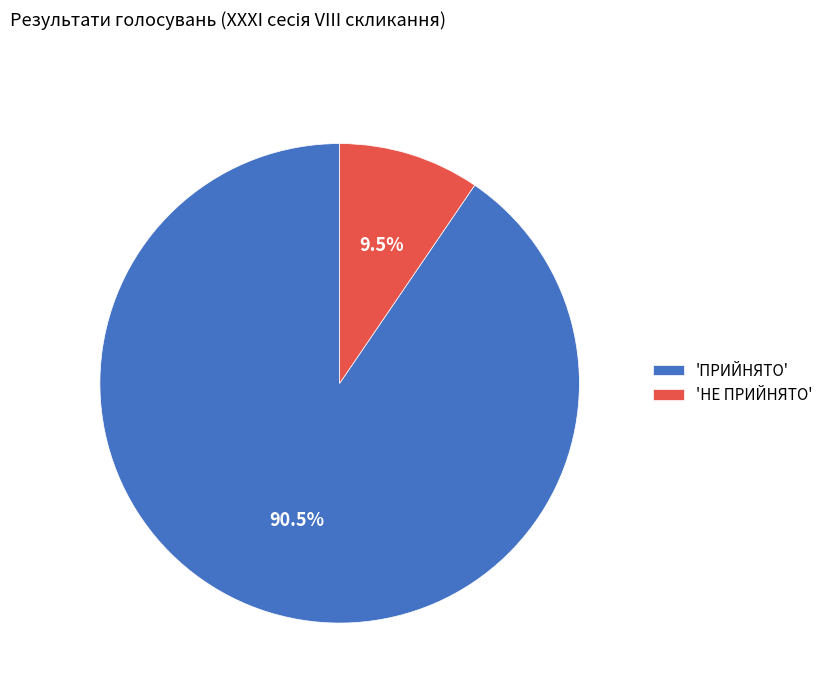

Which category has the smallest portion of the pie?

'НЕ ПРИЙНЯТО'